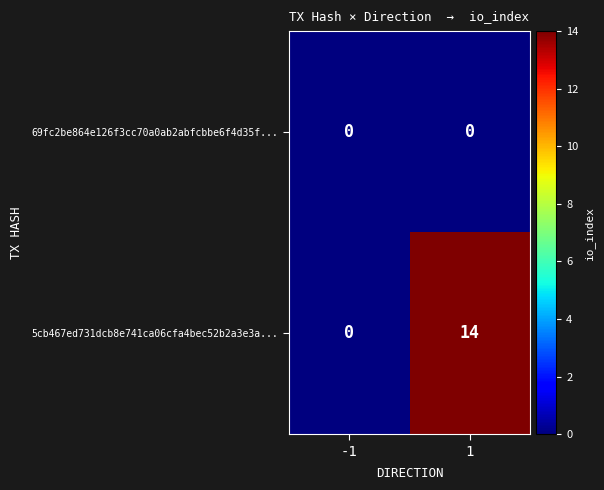

What is the difference between the highest and lowest values at 1?

14